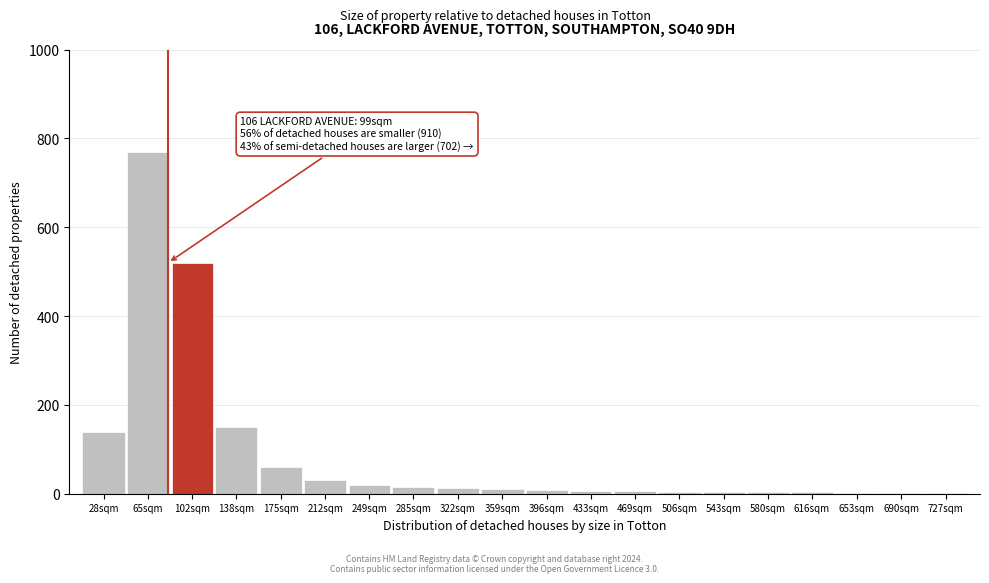

Approximately how many times larger is the value at 28sqm compared to 138sqm?

0.9